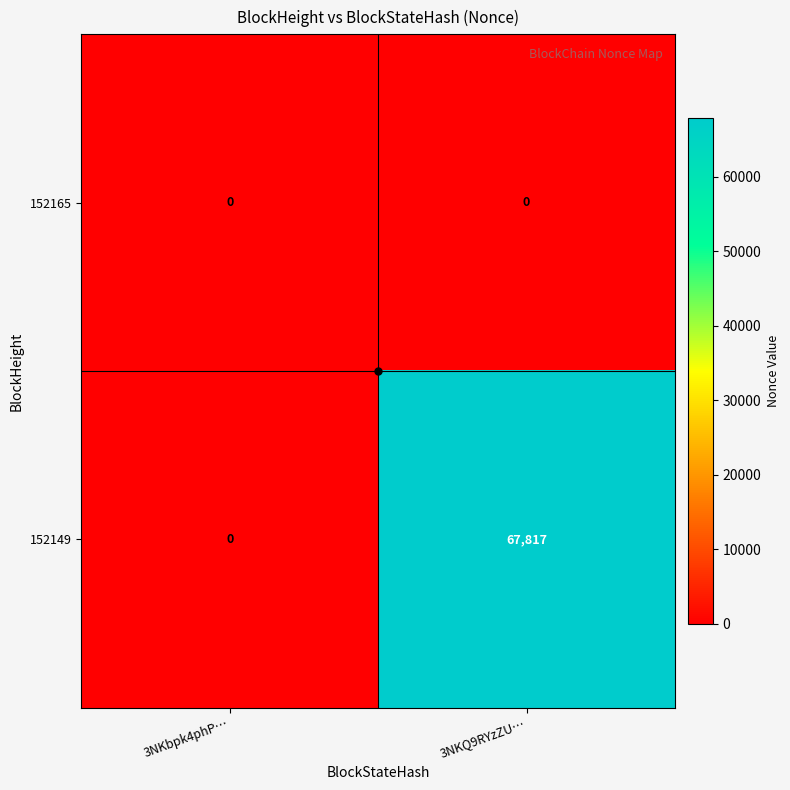

Where is 152149 nearest to the value 33908?

3NKbpk4phP…